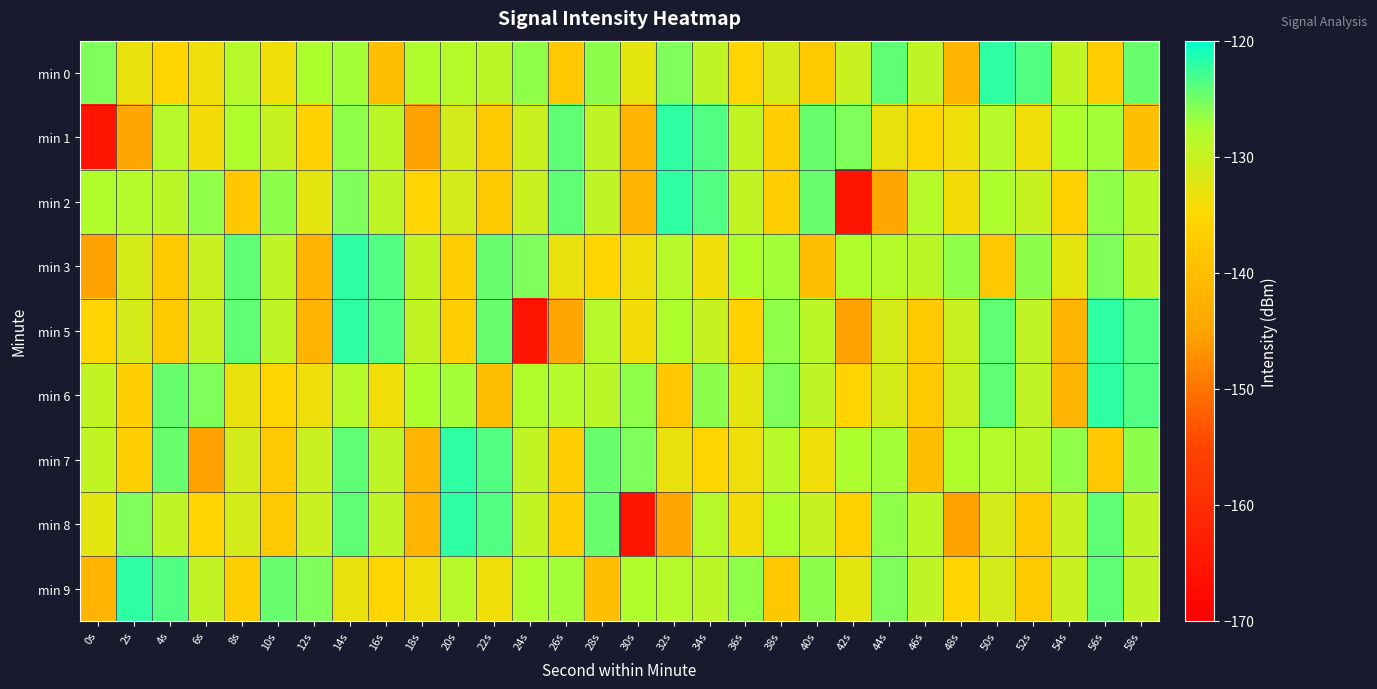

Which series has the largest range (max minus min)?

min 1